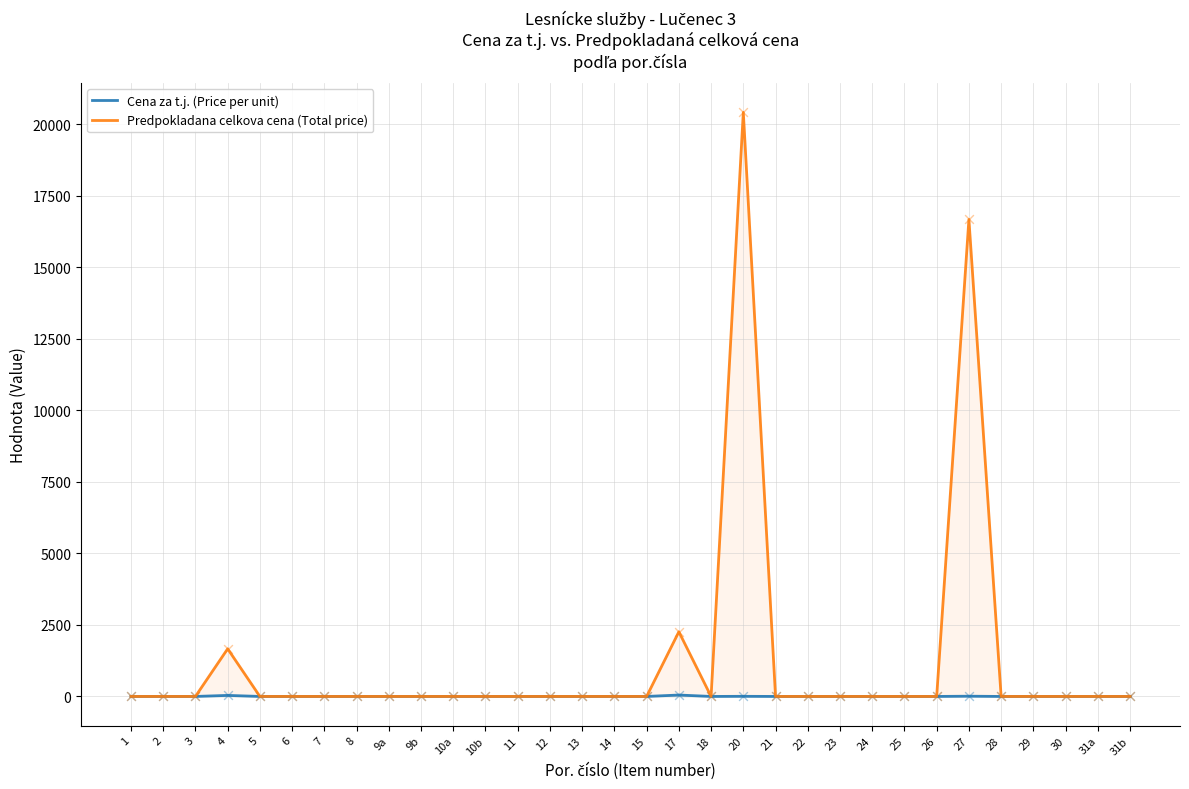

What are all the series names shown in the legend?

Cena za t.j. (Price per unit), Predpokladana celkova cena (Total price)